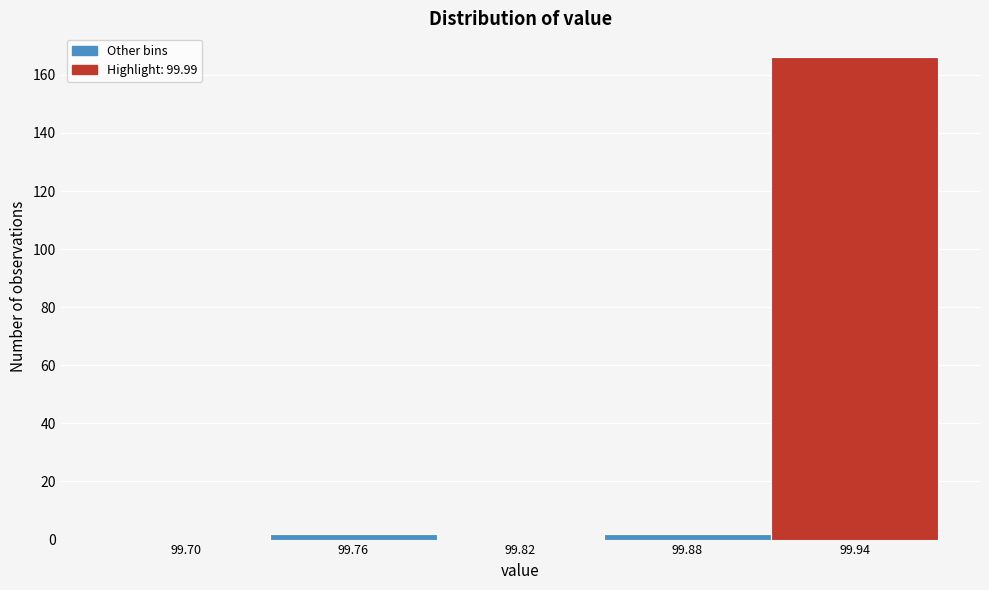

Reading left to right, list all the values displayed in this chart.

99.70=0	99.76=2	99.82=0	99.88=2	99.94=166